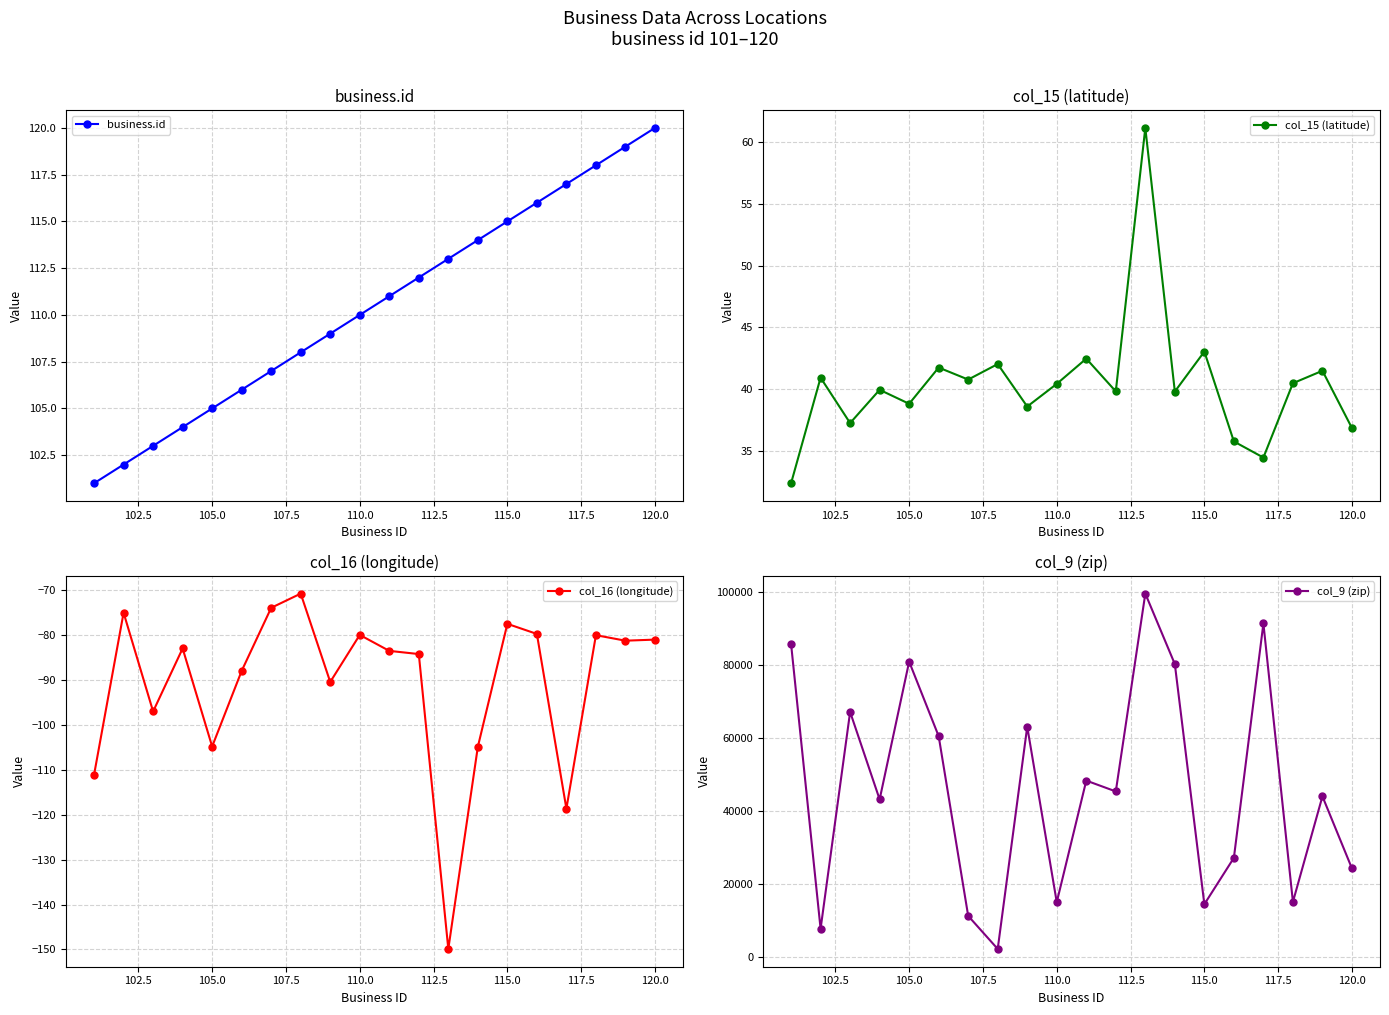

True or false: col_9 (zip) and col_15 (latitude) intersect in this chart.

False